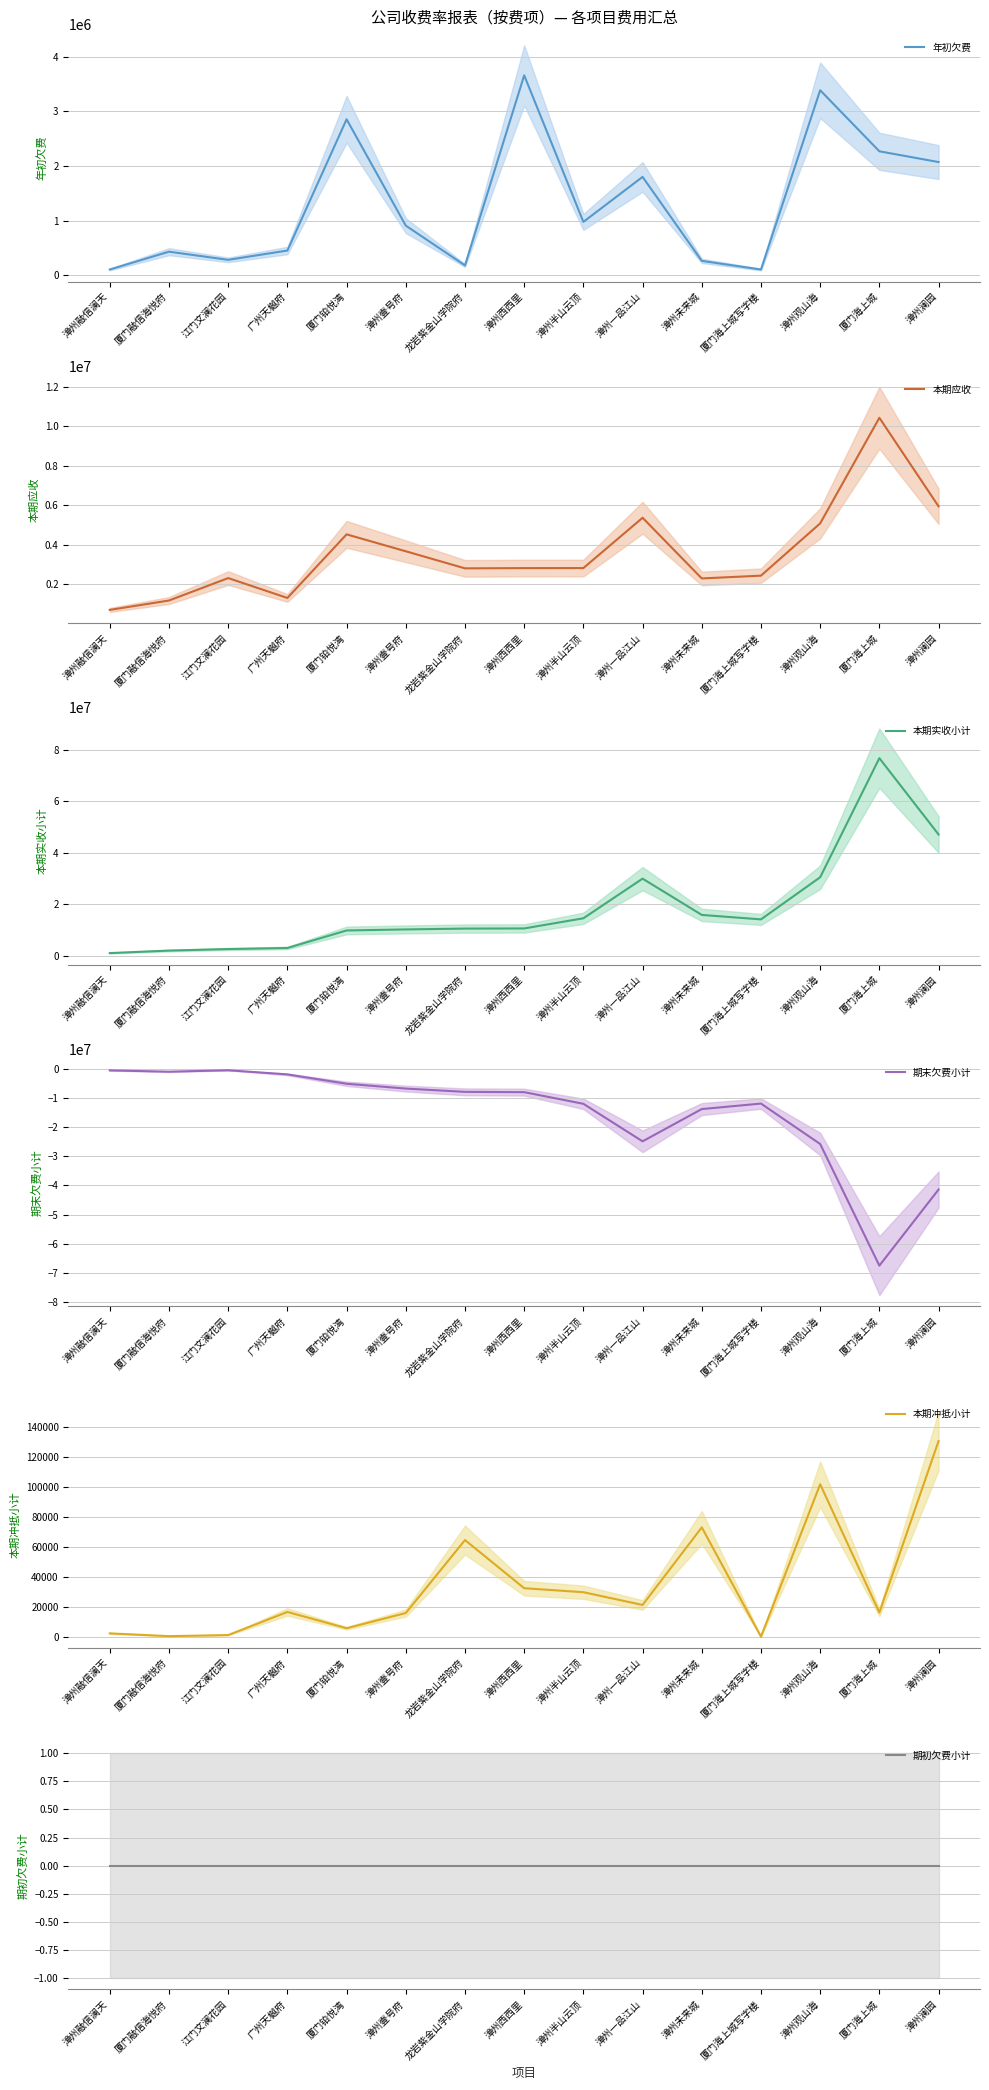

At which label does 年初欠费 first exceed 907717?

厦门铂悦湾